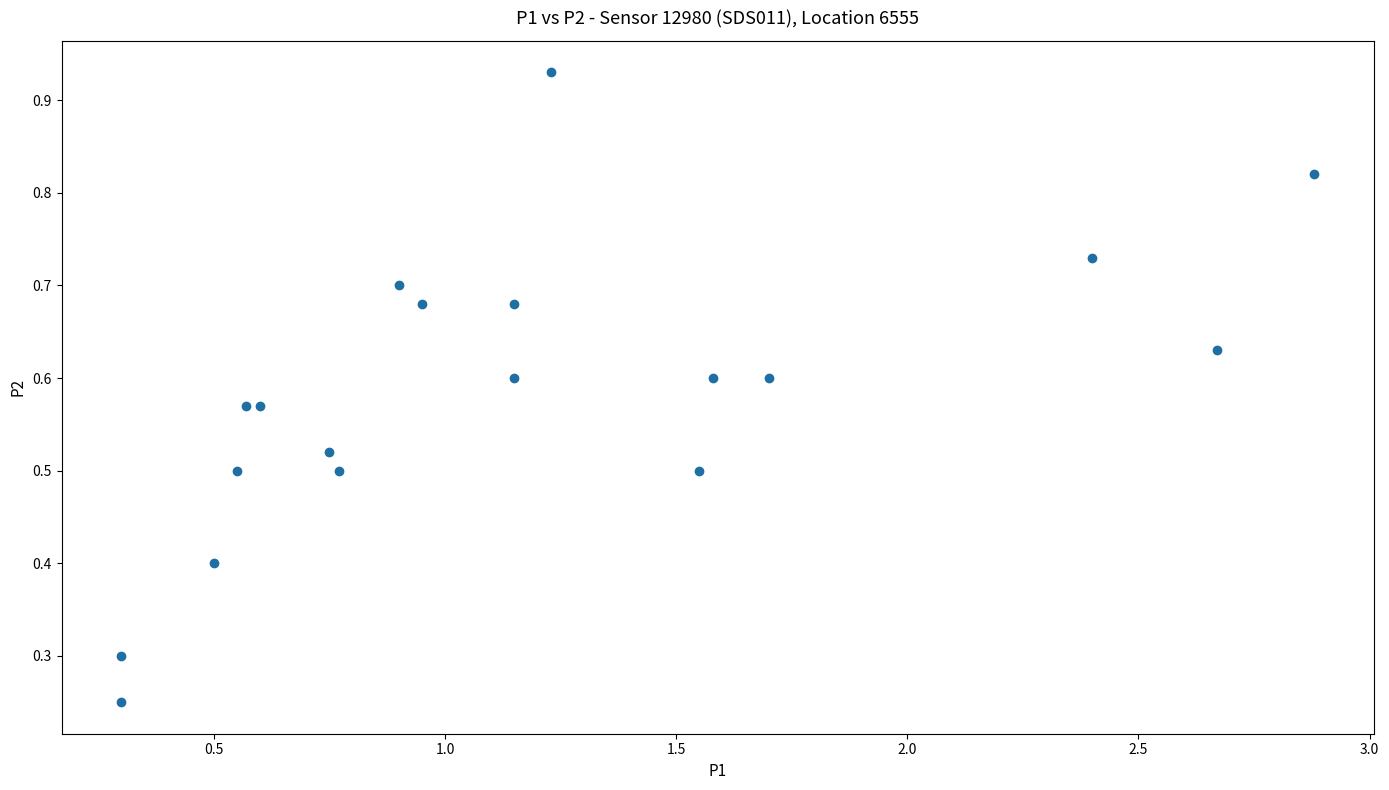

What is the range of X values (max minus min)?

2.6